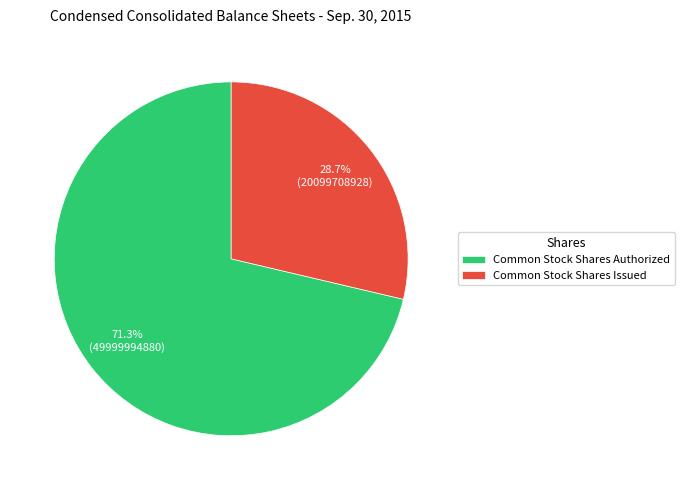

Is Common Stock Shares Issued the majority of the pie?

No